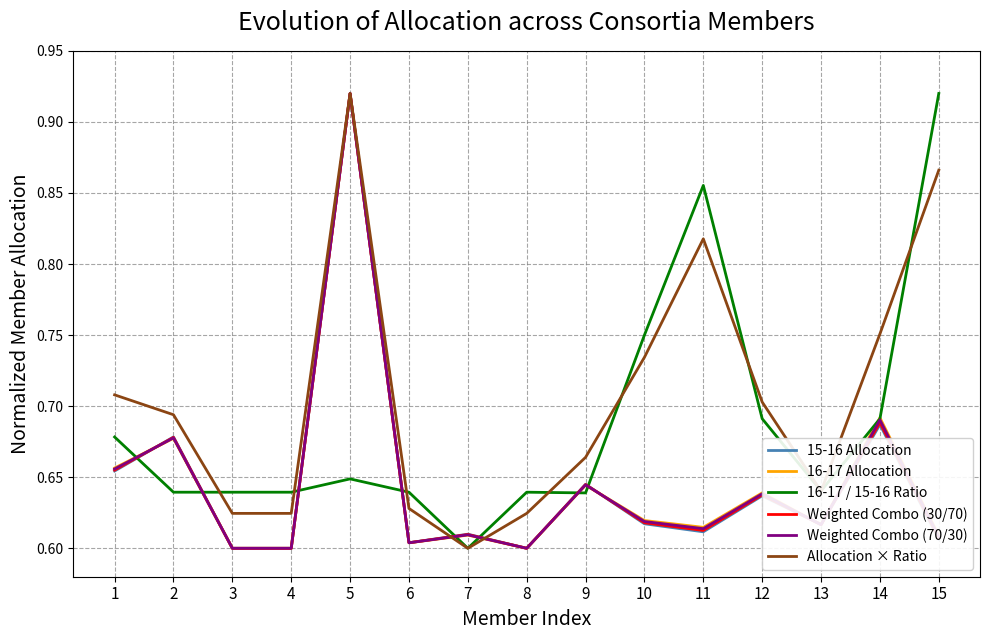

The Allocation × Ratio series shows 0.7 at 2. True or false?

True